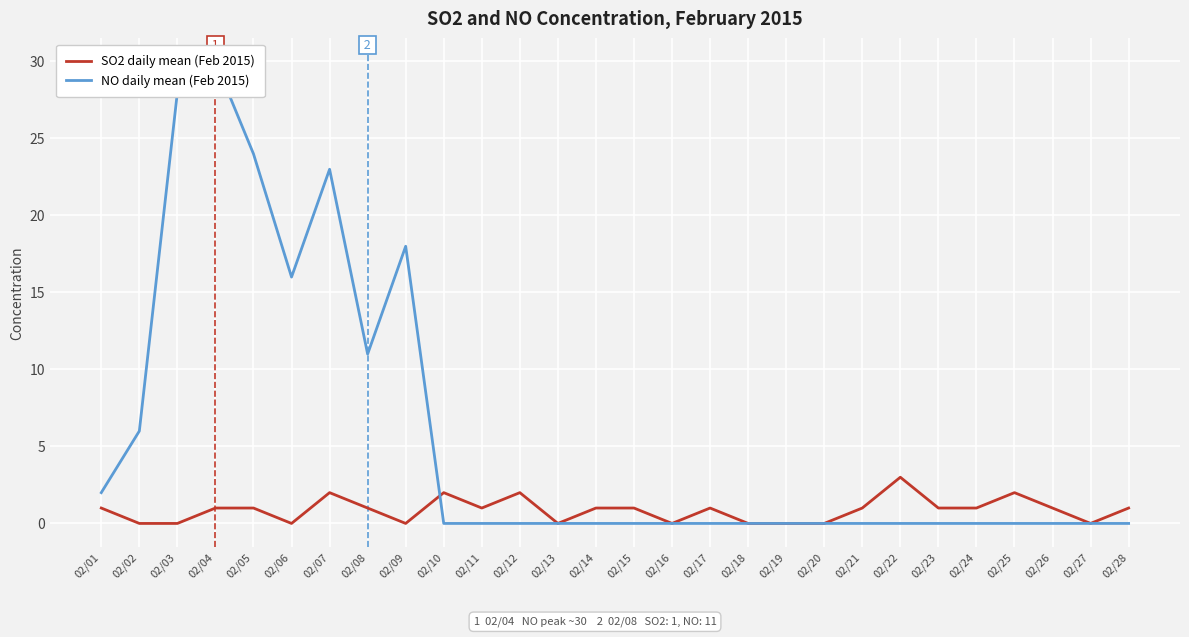

What are all the series names shown in the legend?

SO2 daily mean (Feb 2015), NO daily mean (Feb 2015)